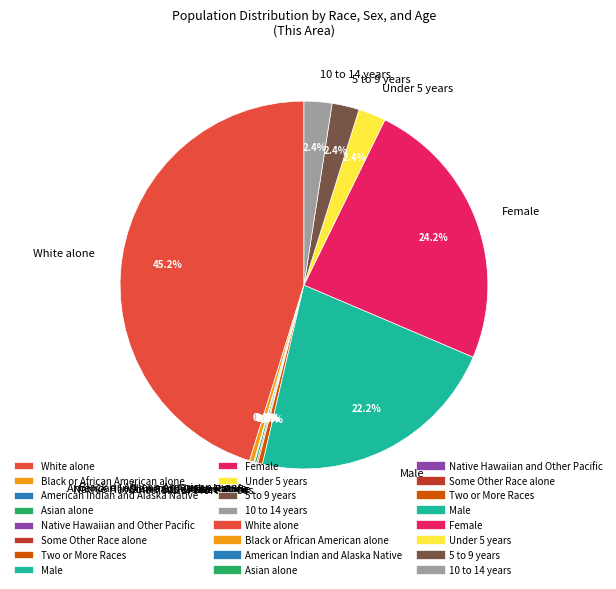

To the nearest percent, what percentage of the pie is 5 to 9 years?

2%